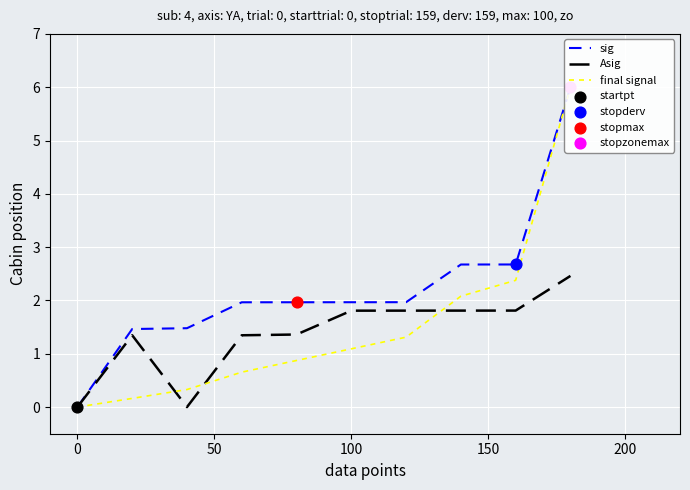

What is the maximum value for Asig?

2.5